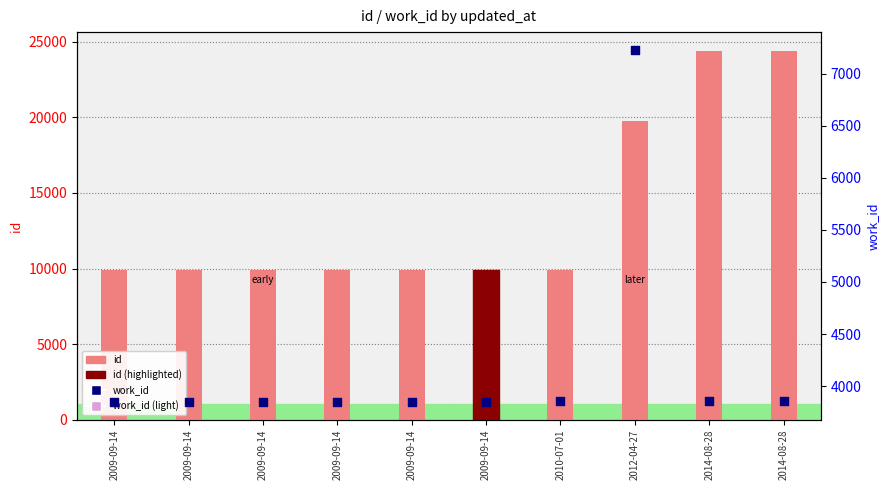

Which series has the widest spread of Y values?

id